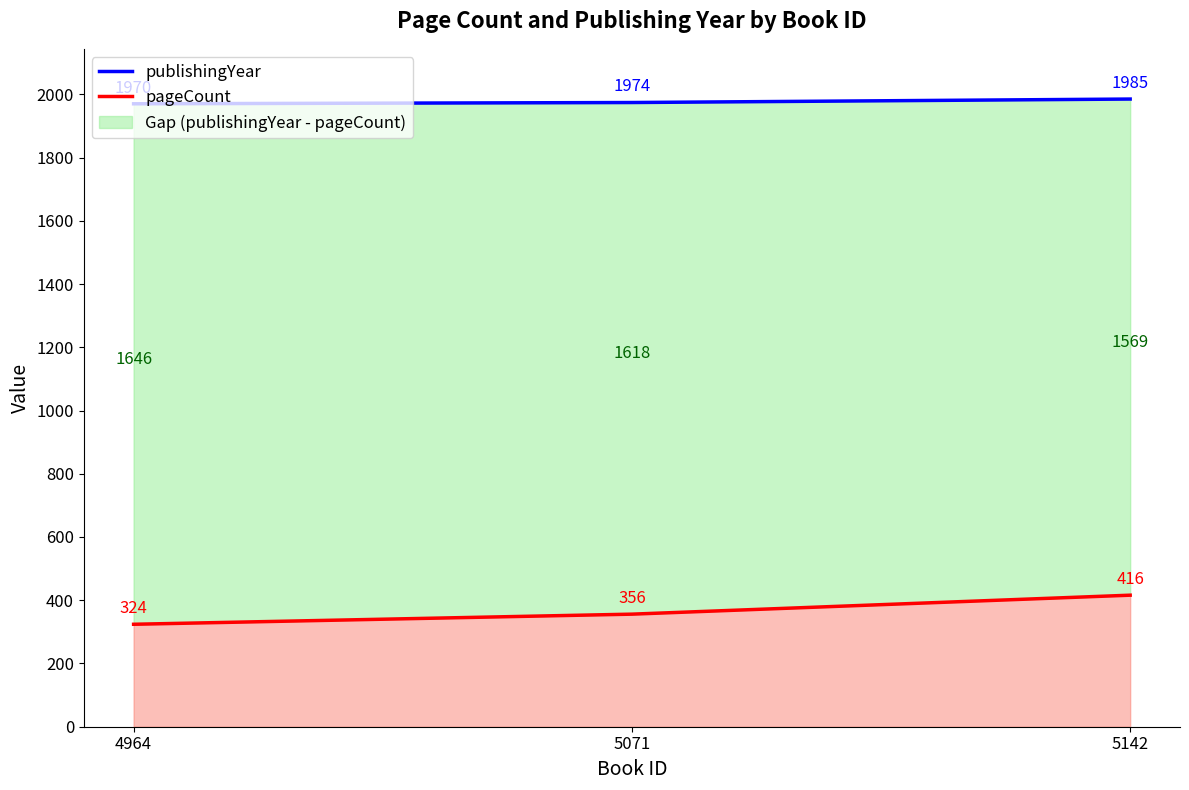

Reading right to left, transcribe all the data shown in this chart.

publishingYear: 1985	1974	1970
pageCount: 416	356	324